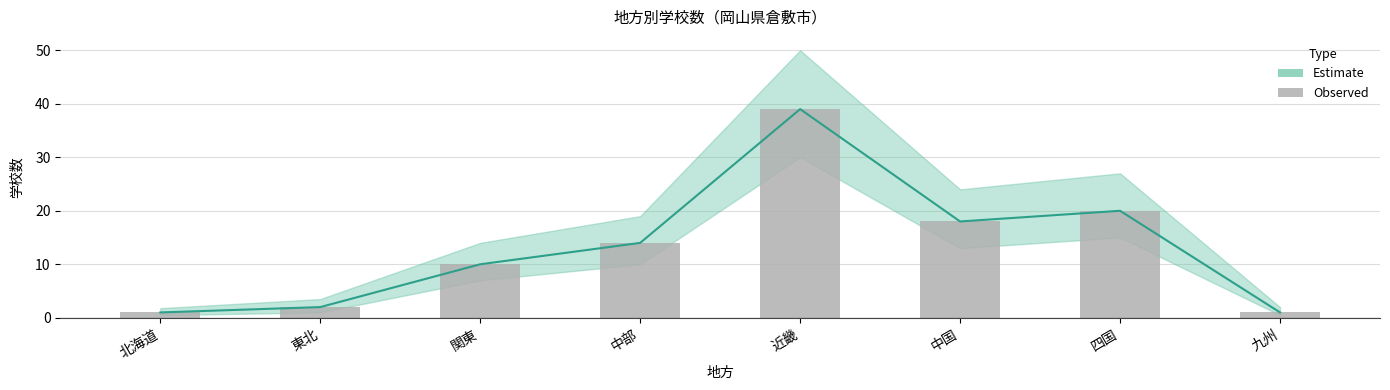

Are the bars horizontal?

No